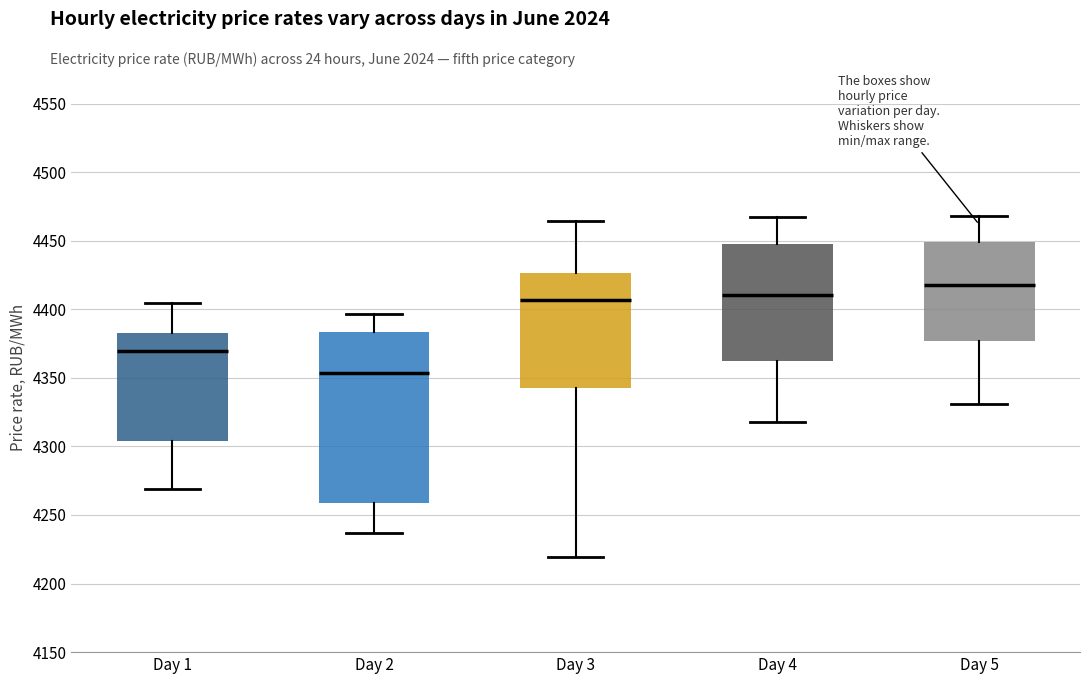

Reading left to right, read every box against the y-axis: the position of its median line, the range the box covers, and the ends of its whiskers. The values are not printed on the chart, so give them approximately, as read against the axis.

Day 1: median 4370, box 4305 to 4385, whiskers 4270 to 4405
Day 2: median 4355, box 4260 to 4385, whiskers 4235 to 4395
Day 3: median 4405, box 4345 to 4425, whiskers 4220 to 4465
Day 4: median 4410, box 4360 to 4445, whiskers 4320 to 4465
Day 5: median 4415, box 4375 to 4450, whiskers 4330 to 4470